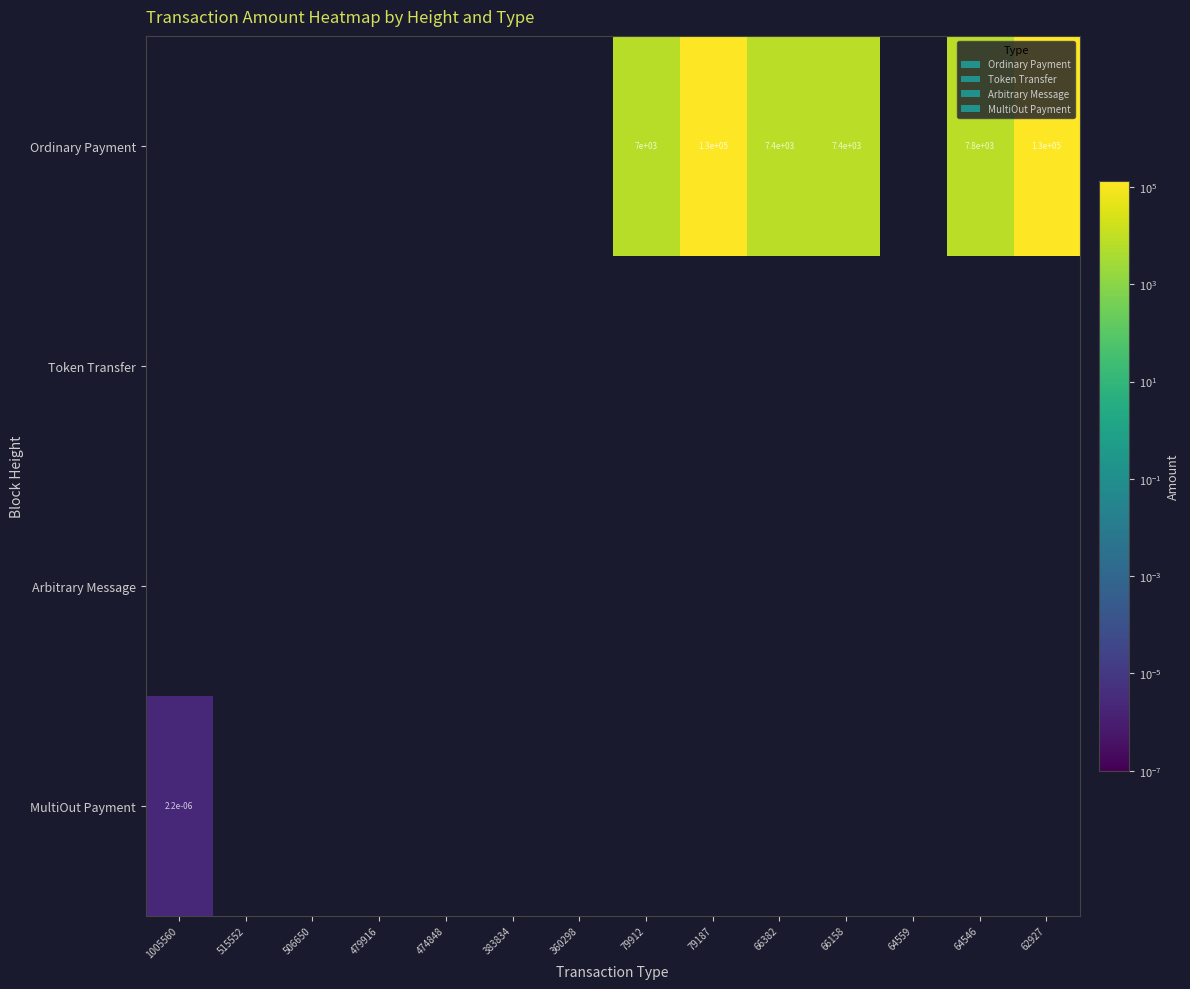

At which category is the sum across all series the highest?

62927